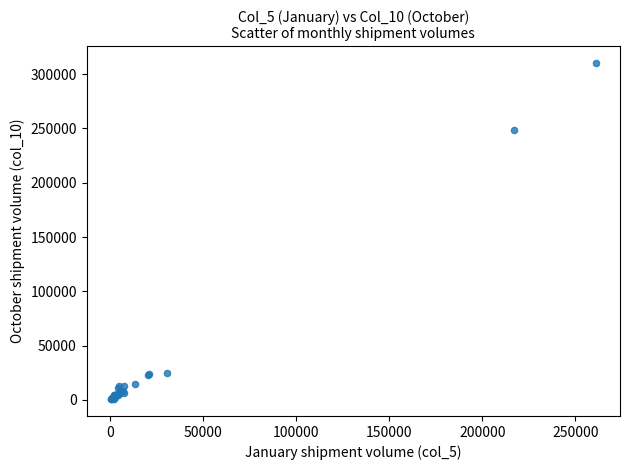

What Y value in the scatter plot is closest to 155428?

248224